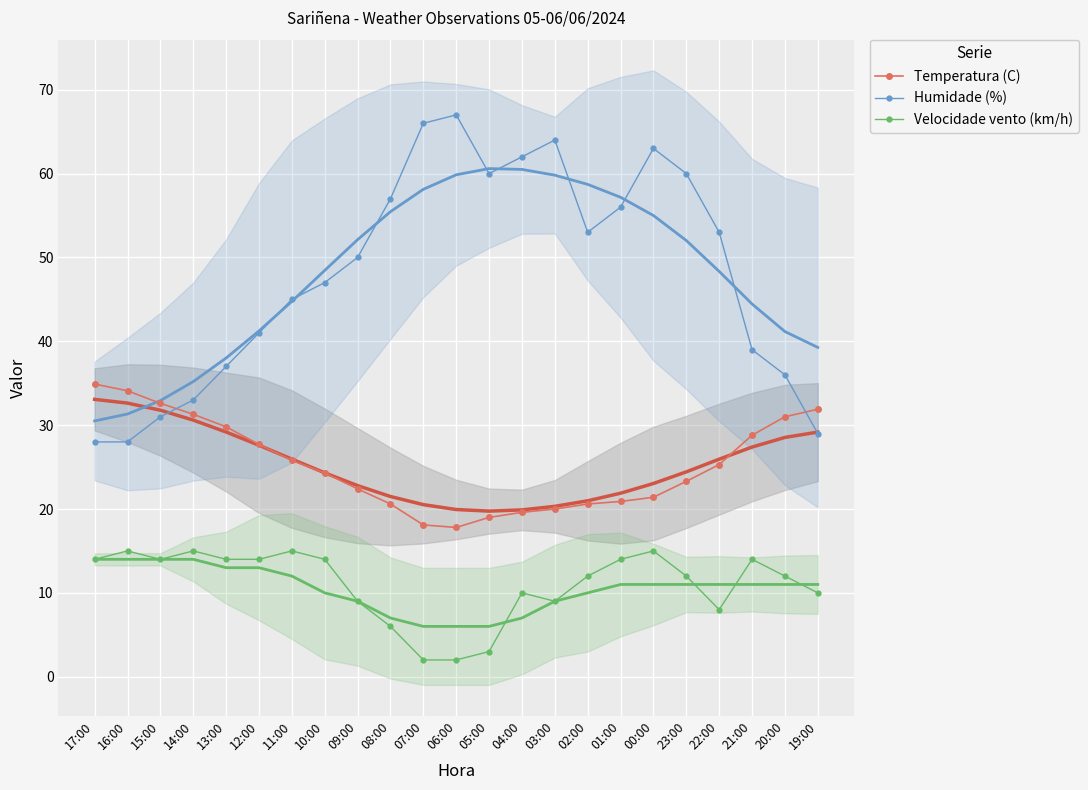

What is the total value across all series at 16:00?

77.1